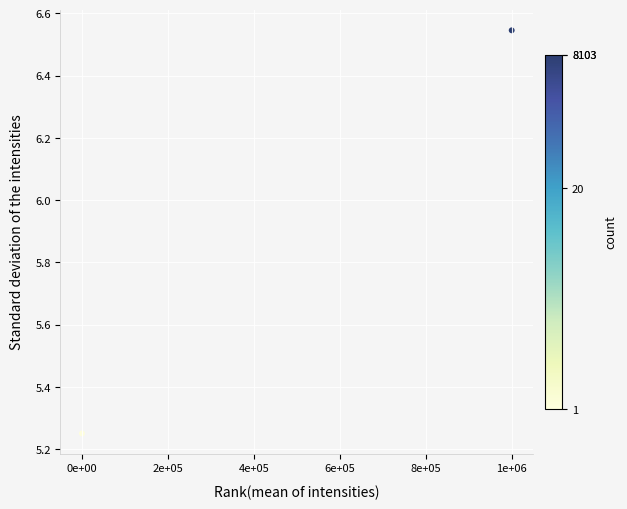

What is the average X value?

500000.0